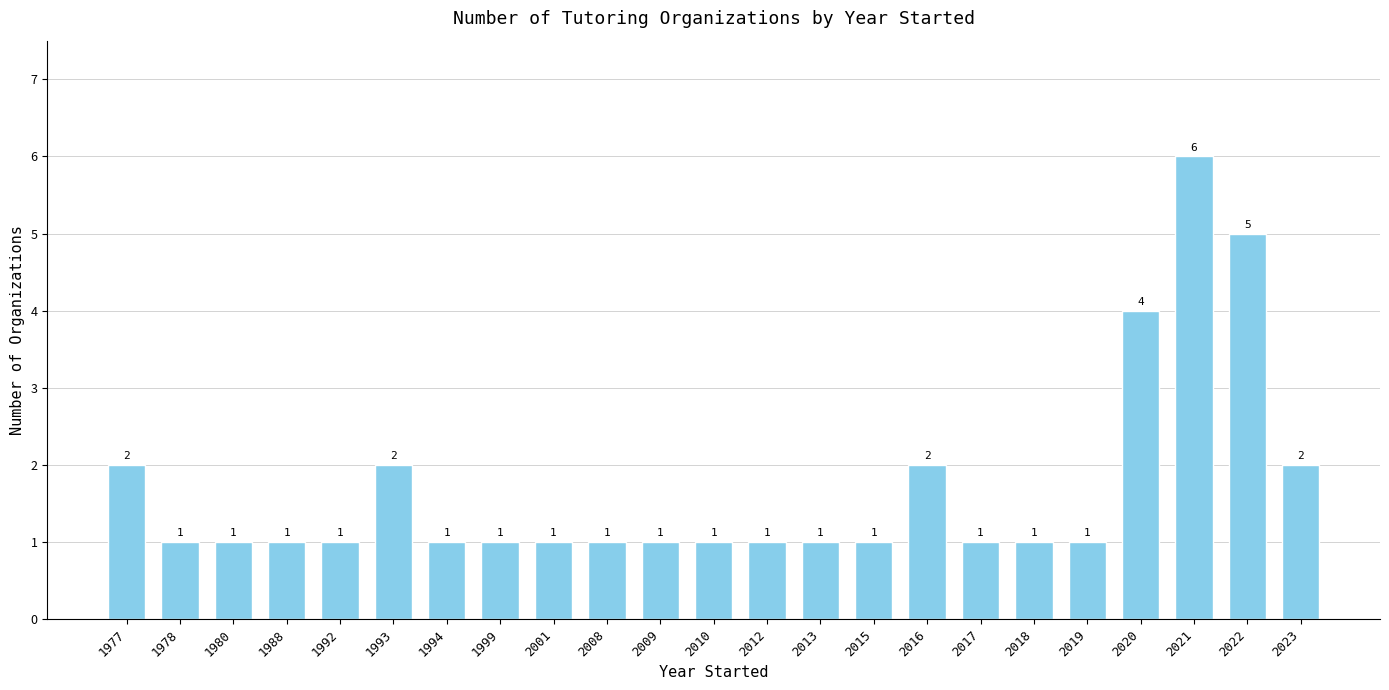

Is it true that the value at 1988 is 0?

False